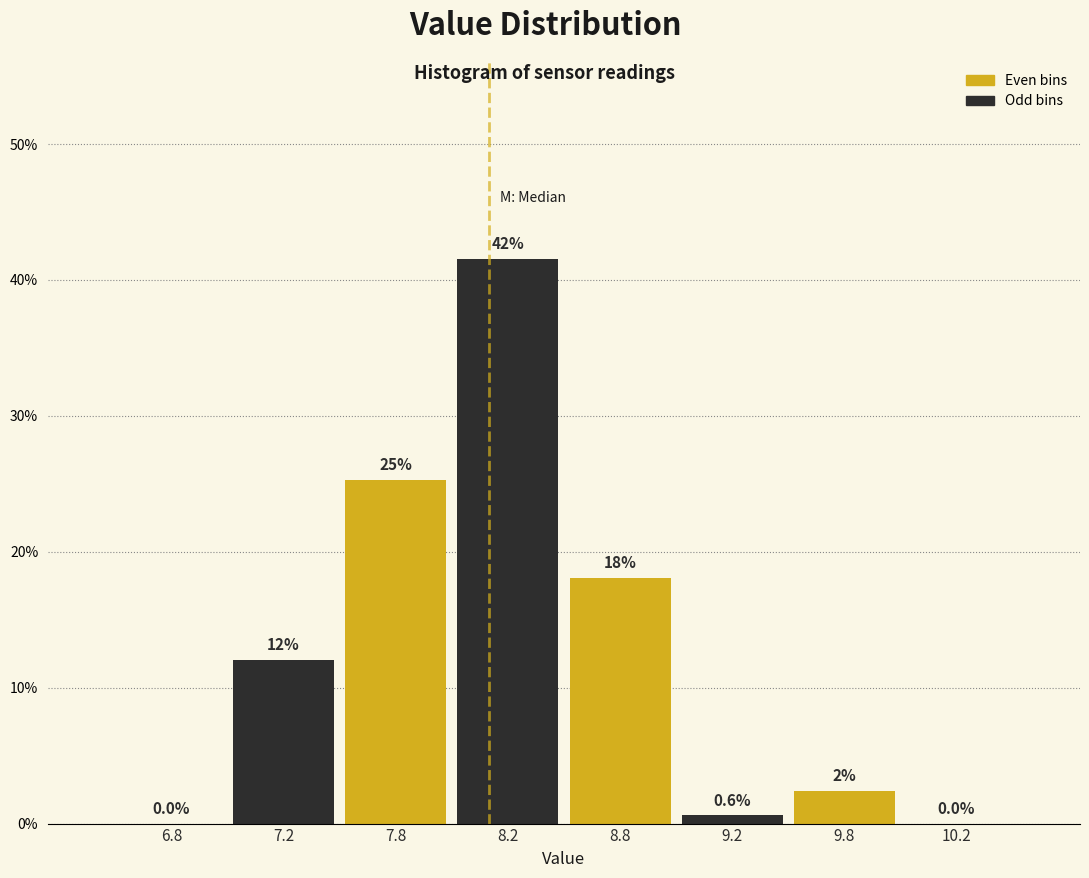

Reading left to right, transcribe all the data shown in this chart.

6.8=0.0	7.2=12.0	7.8=25.3	8.2=41.6	8.8=18.1	9.2=0.6	9.8=2.4	10.2=0.0